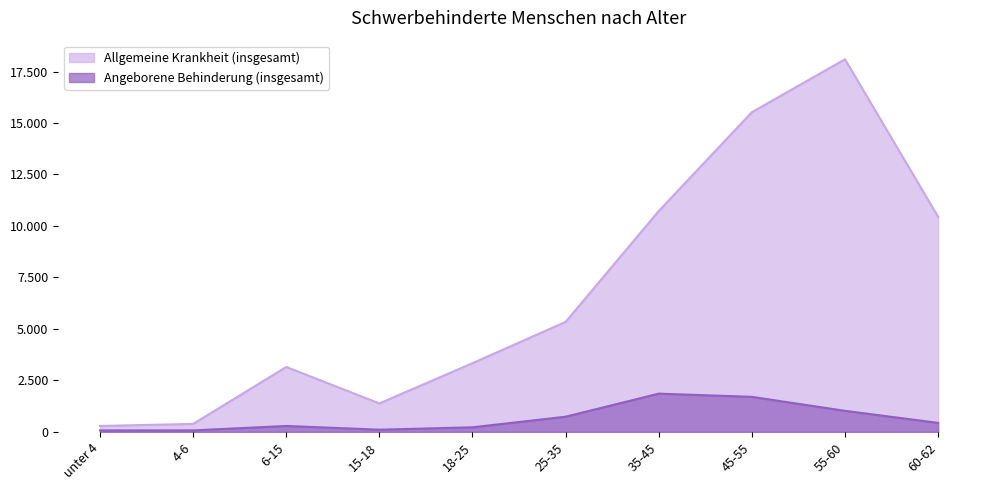

What is the label of the 5th point from the right?

25-35